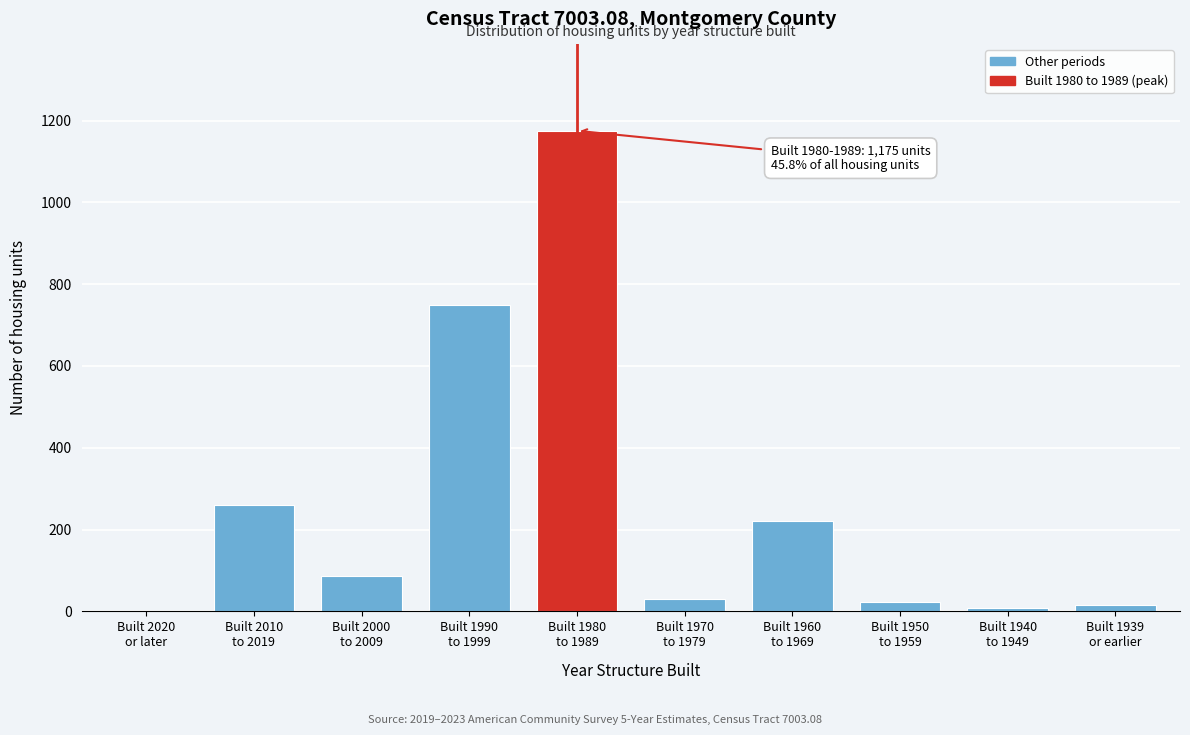

What is the sum of all values?

2564